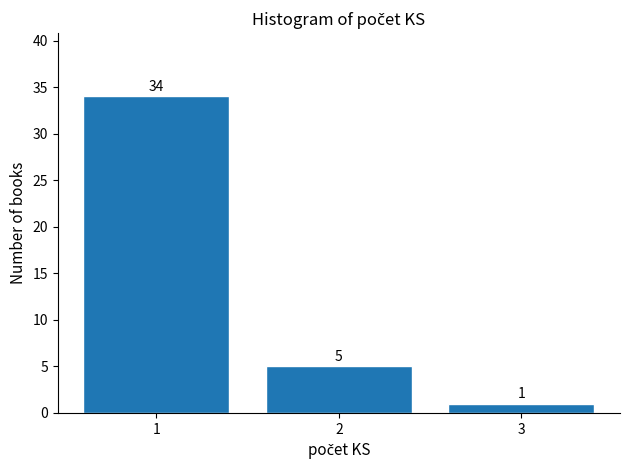

Reading right to left, extract all data points from this chart.

3=1	2=5	1=34